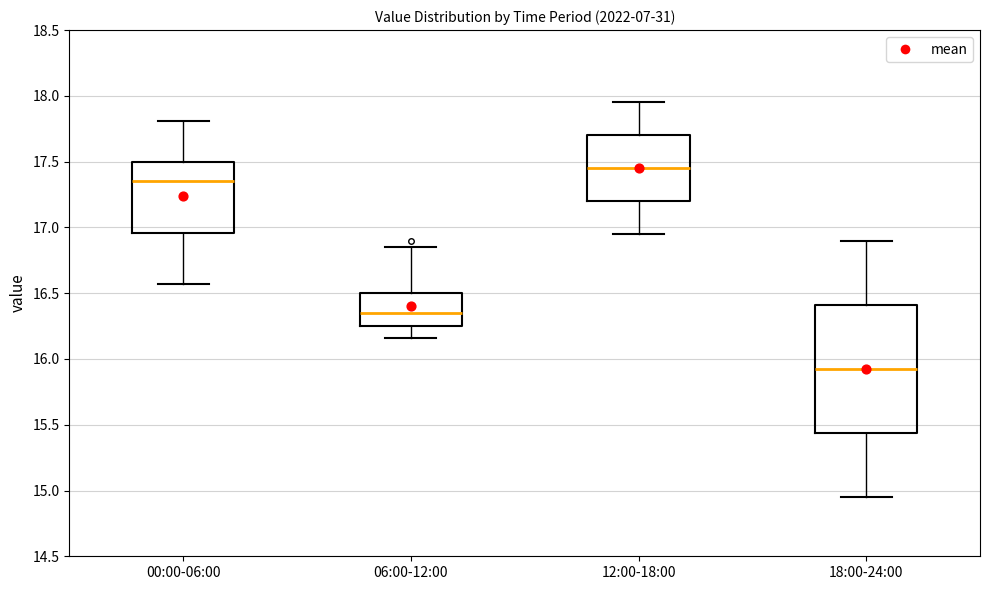

Which box's median line is the lowest?

18:00-24:00